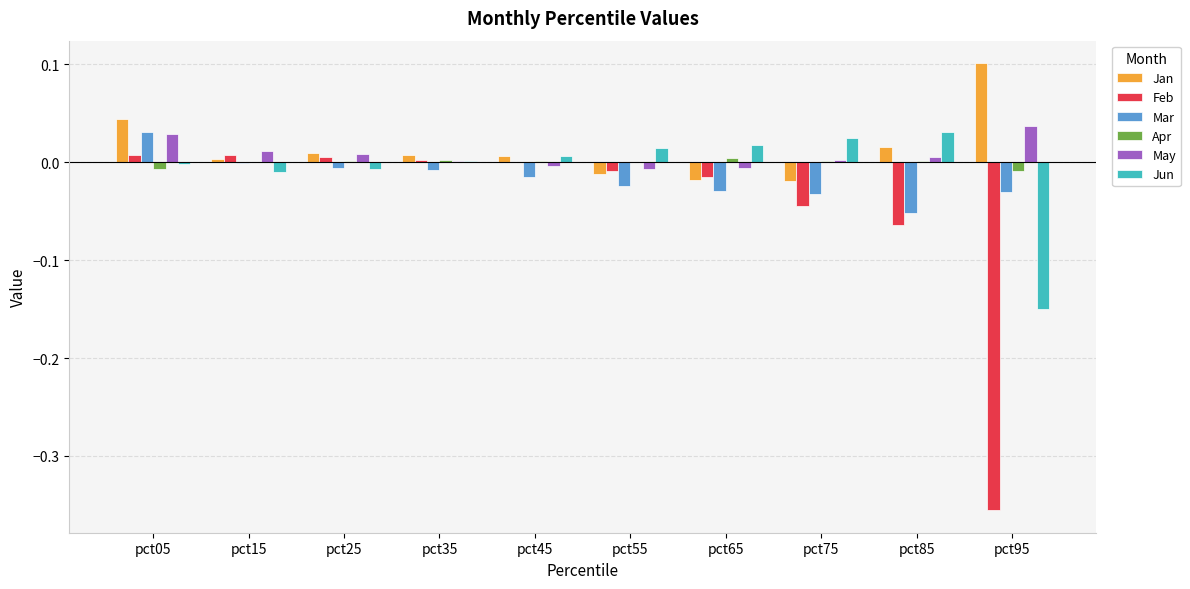

At which category is the sum across all series the highest?

pct05